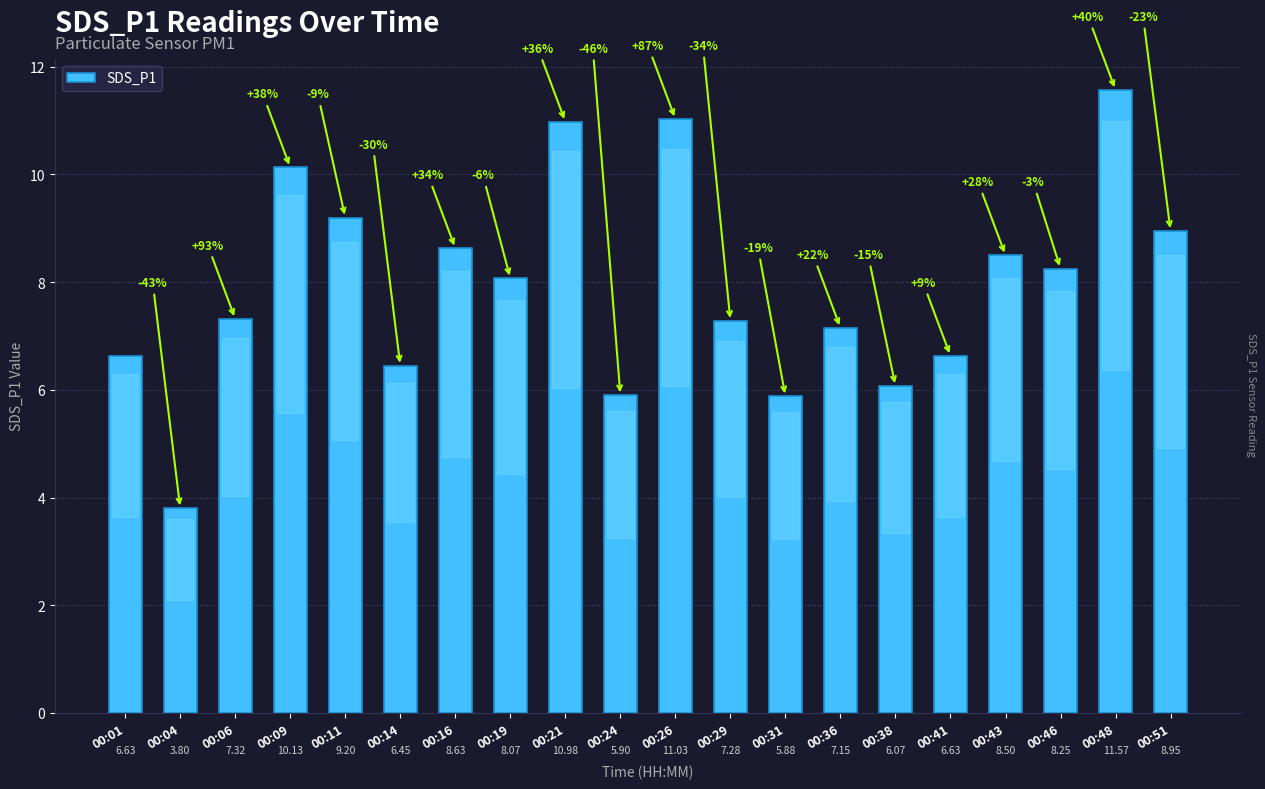

The value at 00:14 is 9.2. True or false?

False